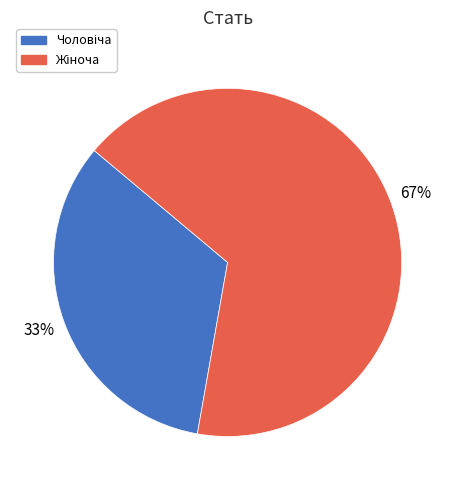

Is there any slice that represents more than half of the pie?

Yes